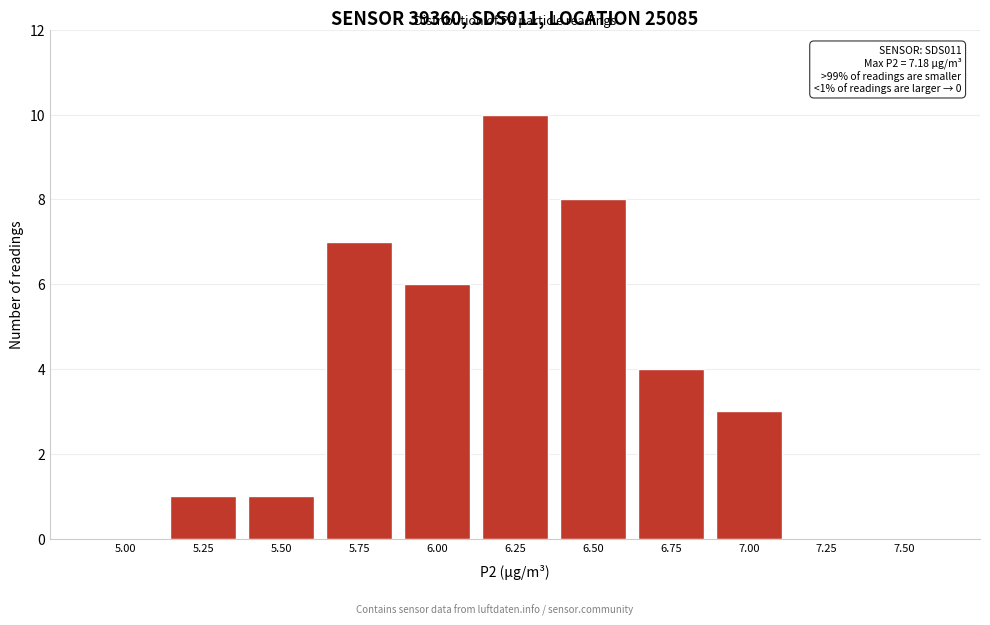

Reading left to right, what are all the values shown in this chart?

5.00=0	5.25=1	5.50=1	5.75=7	6.00=6	6.25=10	6.50=8	6.75=4	7.00=3	7.25=0	7.50=0